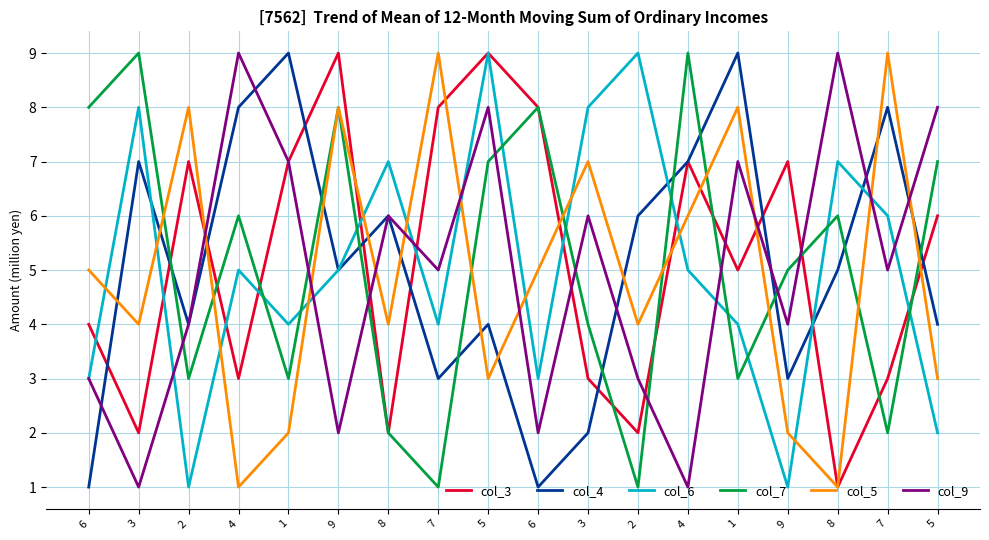

Reading right to left, extract all data points from this chart.

col_3: 5=6	7=3	8=1	9=7	1=5	4=7	2=2	3=3	6=8	5=9	7=8	8=2	9=9	1=7	4=3	2=7	3=2	6=4
col_4: 5=4	7=8	8=5	9=3	1=9	4=7	2=6	3=2	6=1	5=4	7=3	8=6	9=5	1=9	4=8	2=4	3=7	6=1
col_6: 5=2	7=6	8=7	9=1	1=4	4=5	2=9	3=8	6=3	5=9	7=4	8=7	9=5	1=4	4=5	2=1	3=8	6=3
col_7: 5=7	7=2	8=6	9=5	1=3	4=9	2=1	3=4	6=8	5=7	7=1	8=2	9=8	1=3	4=6	2=3	3=9	6=8
col_5: 5=3	7=9	8=1	9=2	1=8	4=6	2=4	3=7	6=5	5=3	7=9	8=4	9=8	1=2	4=1	2=8	3=4	6=5
col_9: 5=8	7=5	8=9	9=4	1=7	4=1	2=3	3=6	6=2	5=8	7=5	8=6	9=2	1=7	4=9	2=4	3=1	6=3